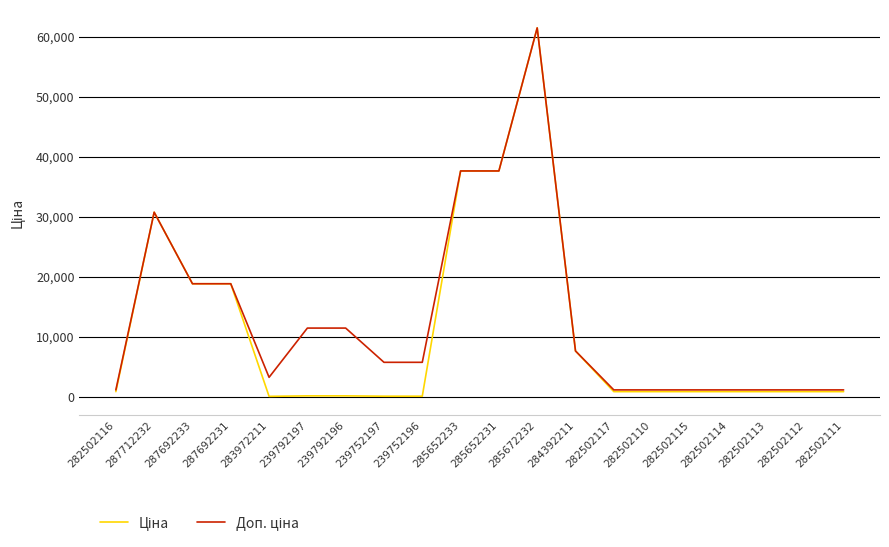

What is the total value across all series at 287692233?

37593.6